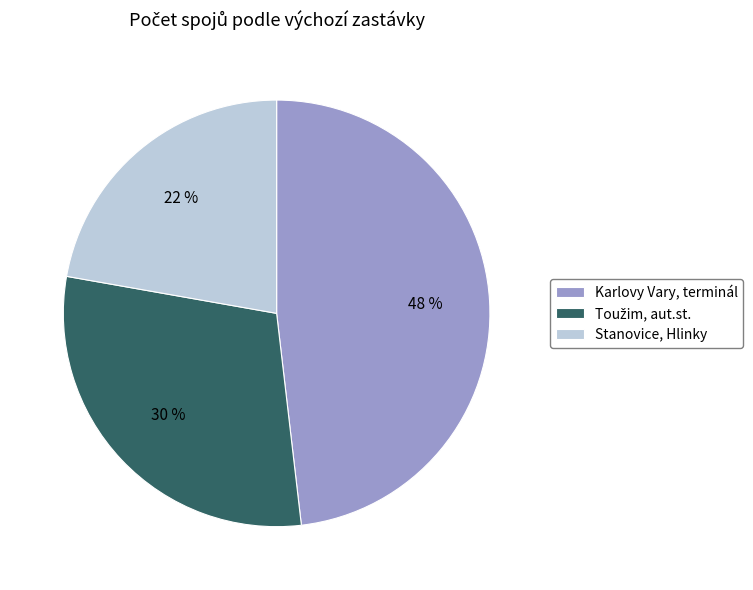

To the nearest percent, what is the difference between the largest and smallest slice percentages?

26%